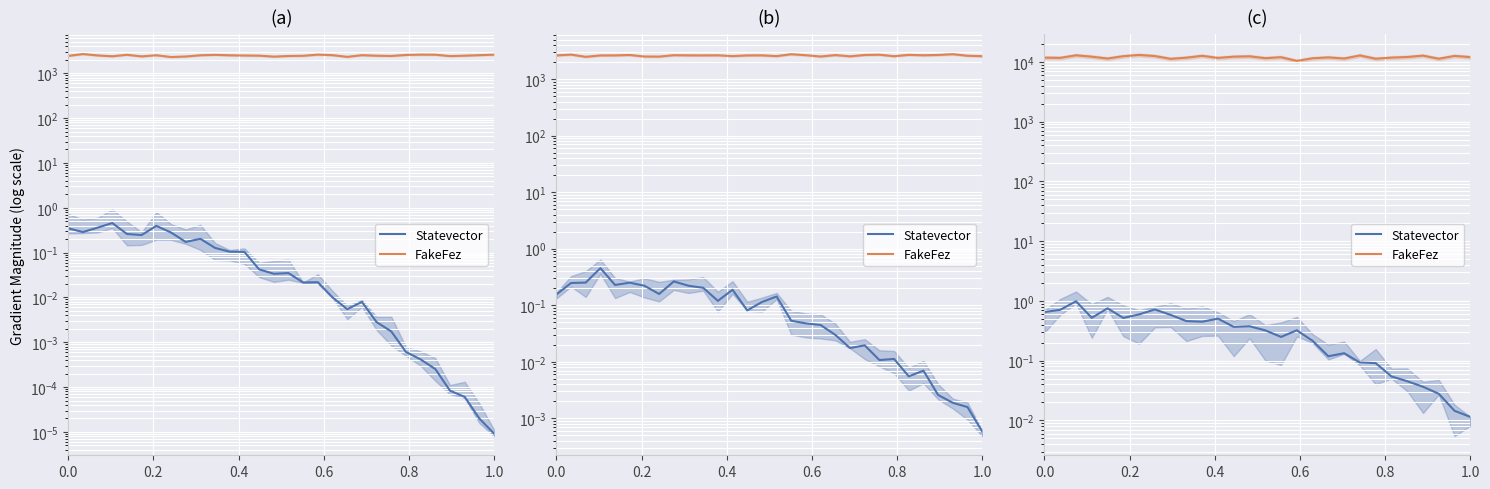

How many lines are shown in the chart?

2